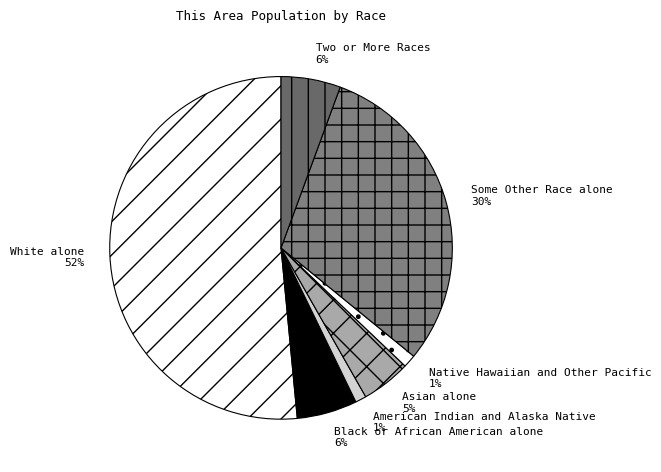

How many segments does this pie chart have?

7